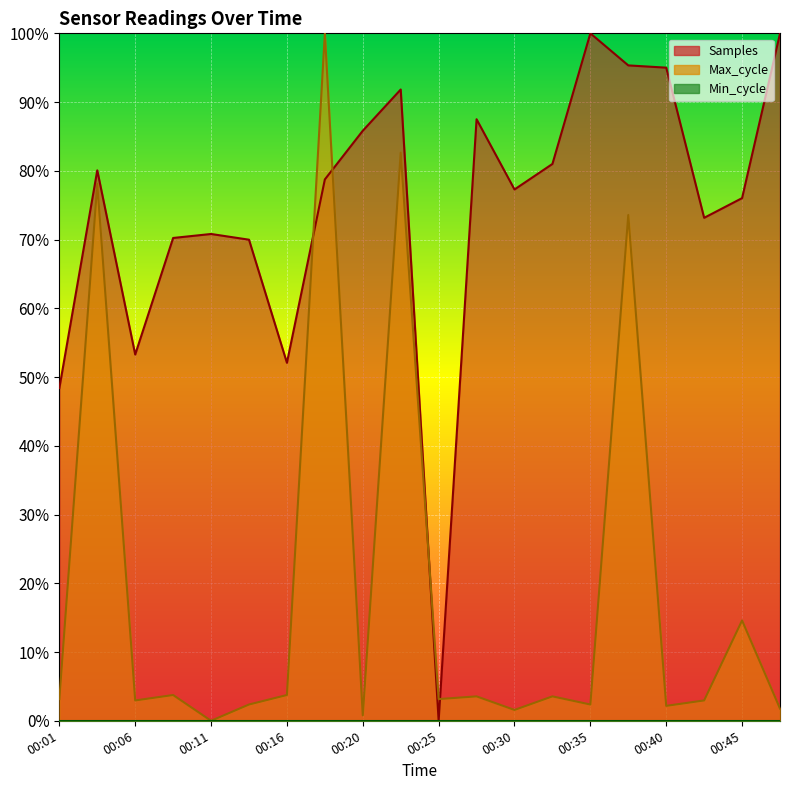

Rank the categories by Samples value from highest to lowest.

00:35, 00:47, 00:37, 00:40, 00:23, 00:28, 00:20, 00:32, 00:03, 00:18, 00:30, 00:45, 00:42, 00:11, 00:08, 00:13, 00:06, 00:16, 00:01, 00:25